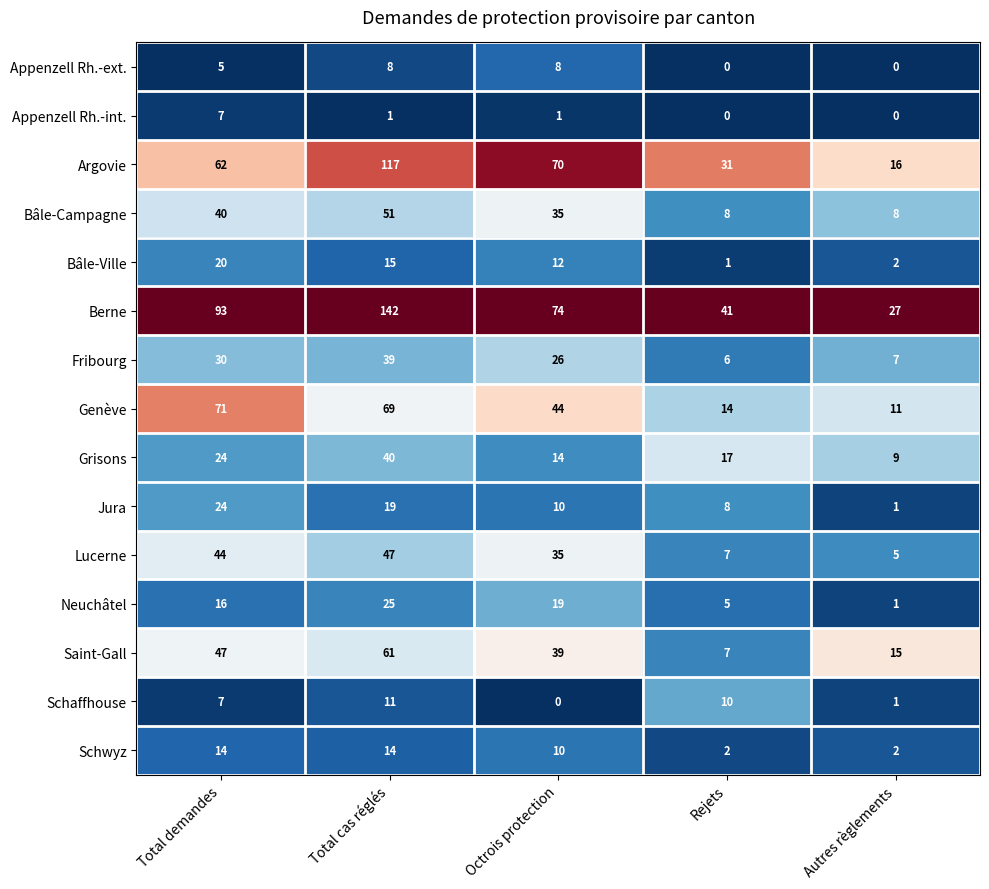

What is the sum of all Lucerne values?

138